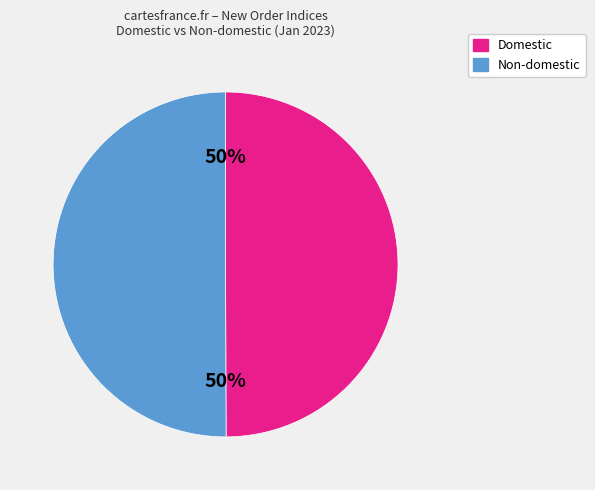

Combined, do Non-domestic and Domestic account for over 50%?

Yes